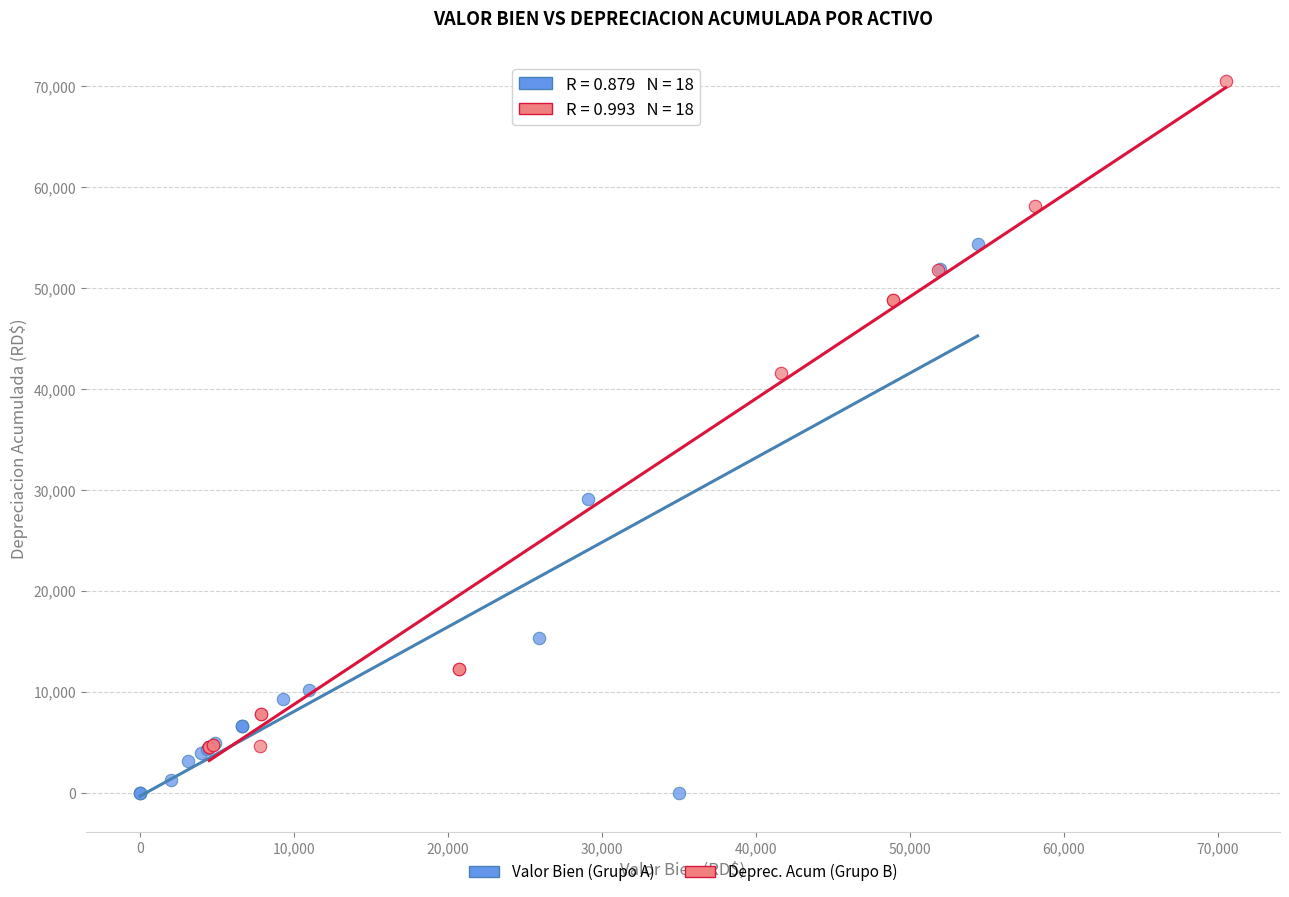

What are all the series names shown in the legend?

Valor Bien (Grupo A), Deprec. Acum (Grupo B)